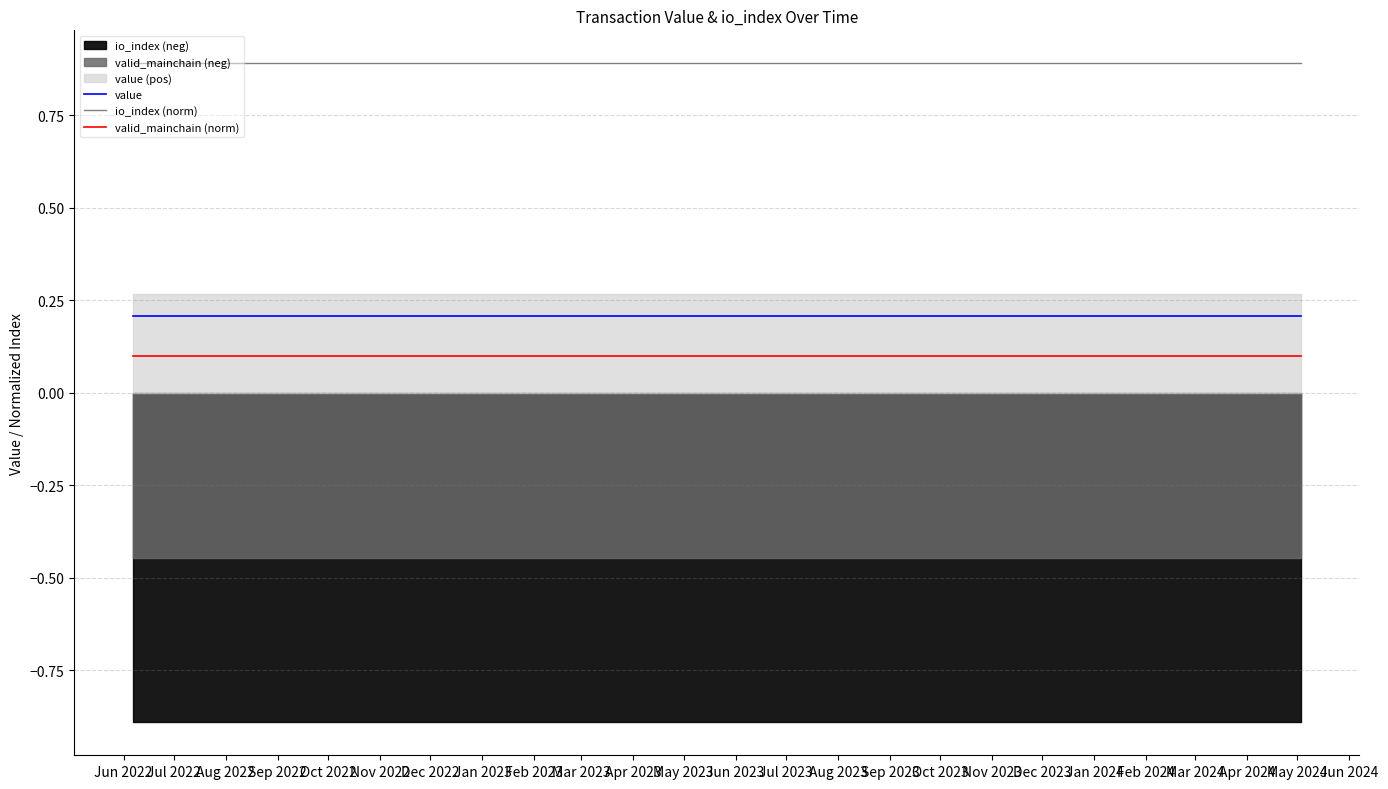

True or false: io_index (norm) and valid_mainchain (norm) cross at least once.

False